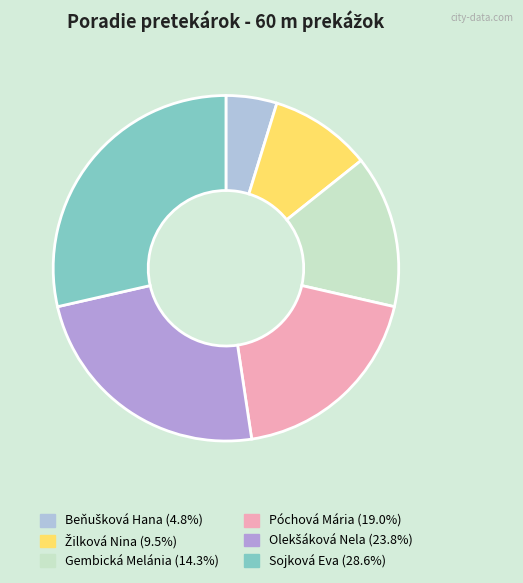

How many slices are in this pie chart?

6